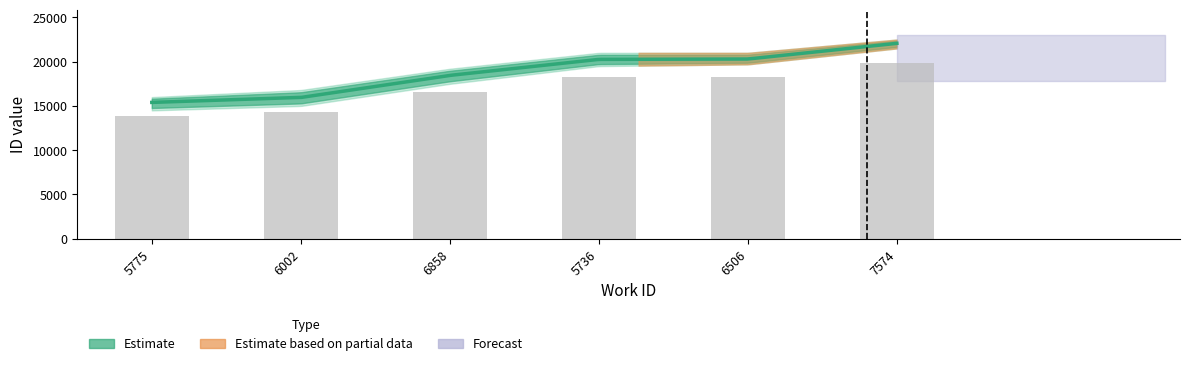

List the labels in order of value, smallest first.

5775, 6002, 6858, 5736, 6506, 7574